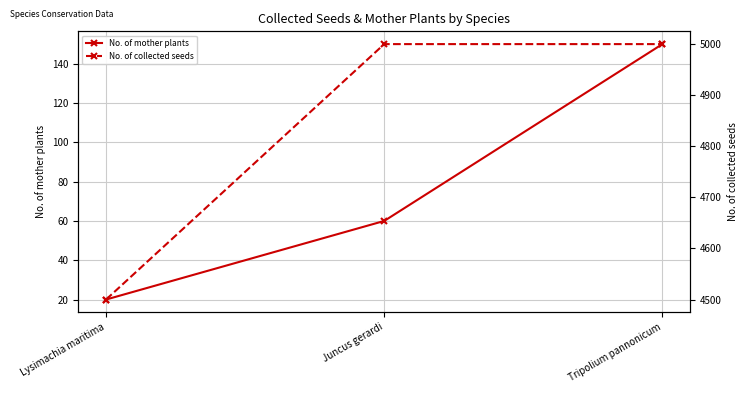

At which label is No. of collected seeds closest to 4750?

Lysimachia maritima